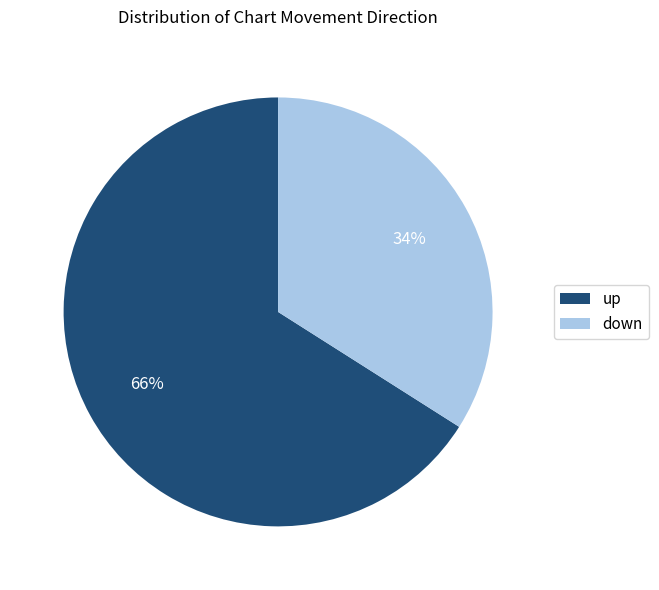

How many slices are in this pie chart?

2